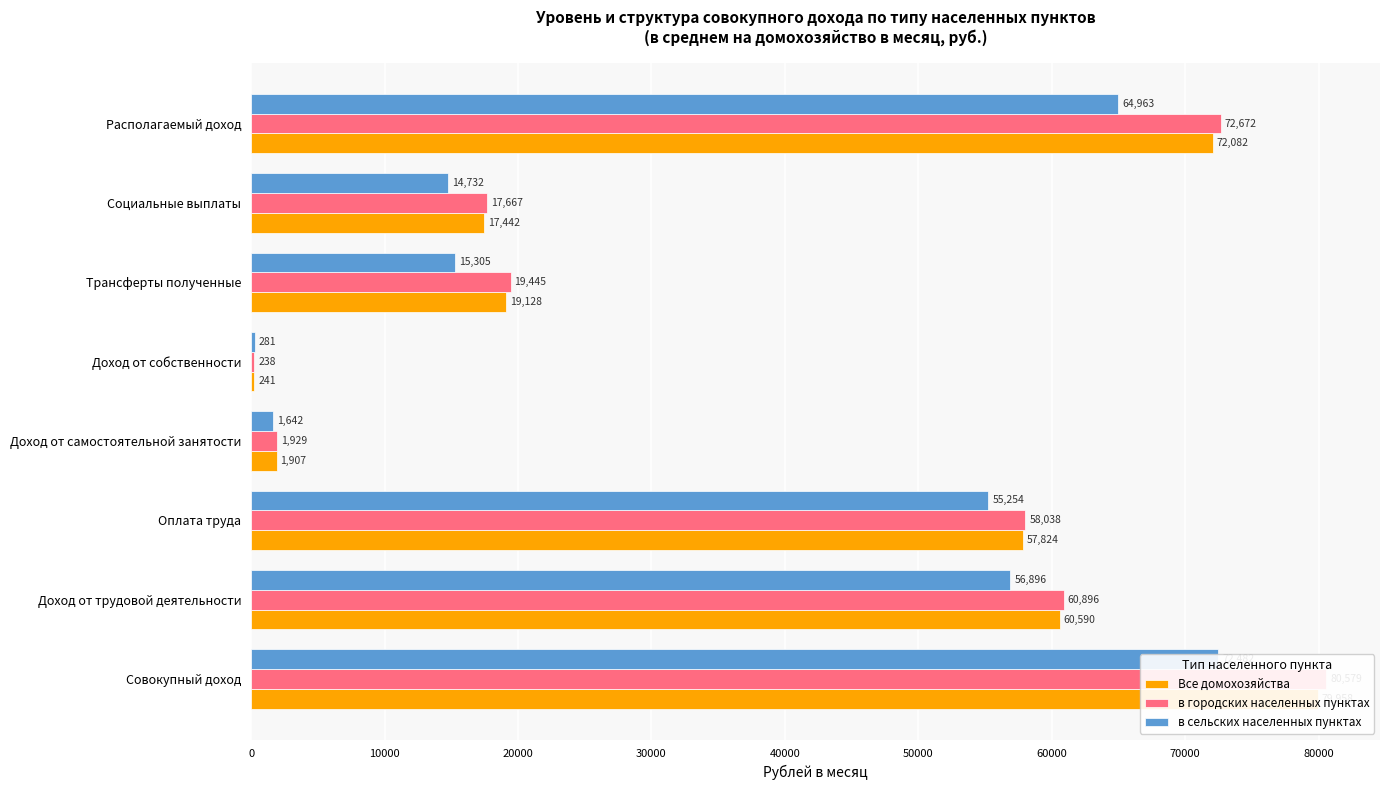

What is the difference between the maximum and minimum values in the в городских населенных пунктах series?

80340.8